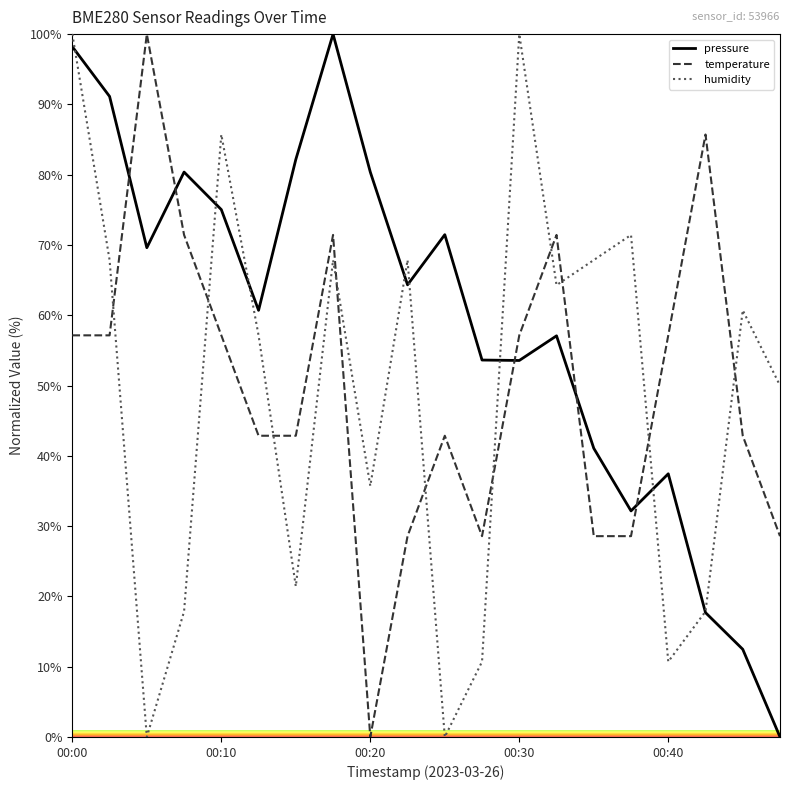

What is the maximum value for humidity?

100.0